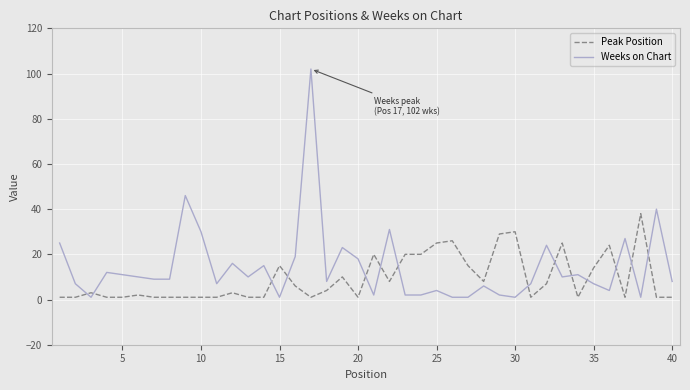

Which series ends up on top after the final intersection of Peak Position and Weeks on Chart?

Weeks on Chart